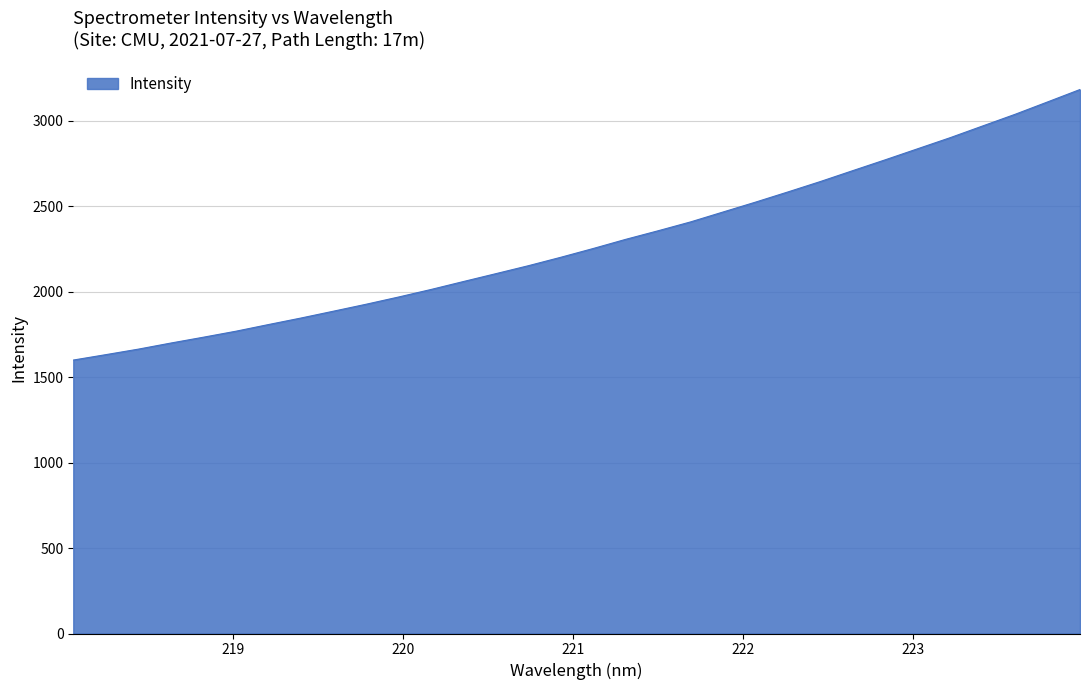

What is the sum of all values?

73145.8